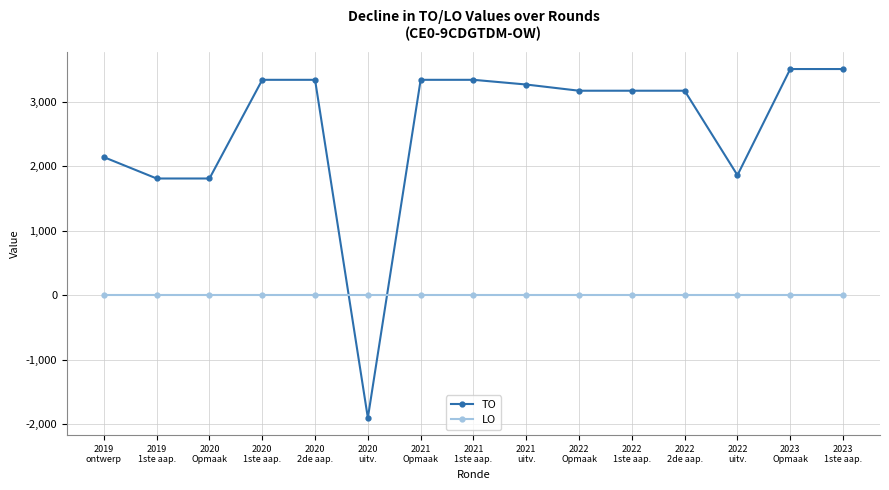

What is the lowest value of the TO series?

-1902